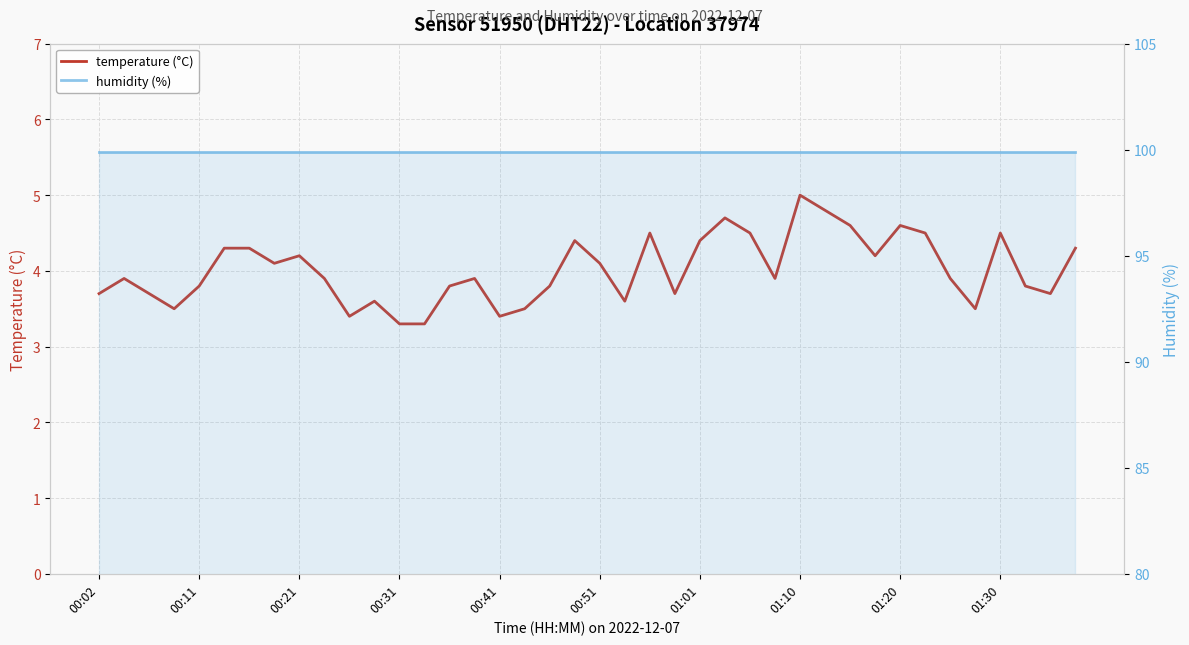

How many interior local valleys does the temperature (°C) series have?

10